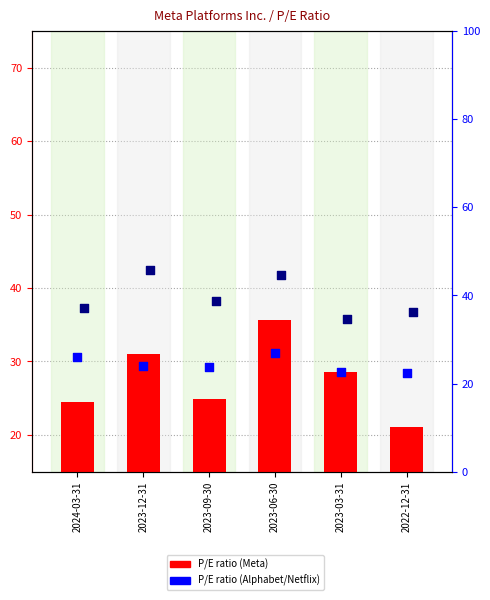

Is the value of P/E ratio (Alphabet) at 2023-06-30 greater than the value of P/E ratio (Netflix) at 2023-06-30?

No